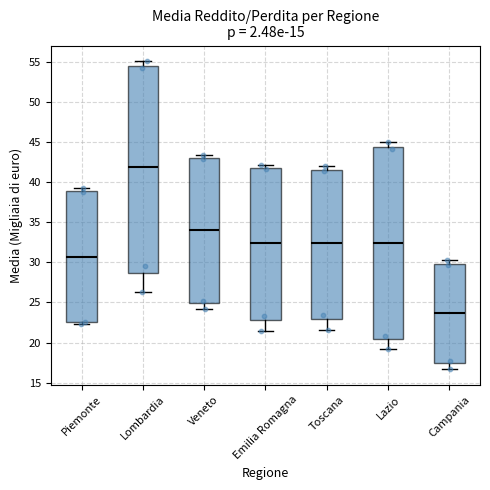

Comparing the boxes themselves (not the whiskers), which one is the tallest?

Lombardia